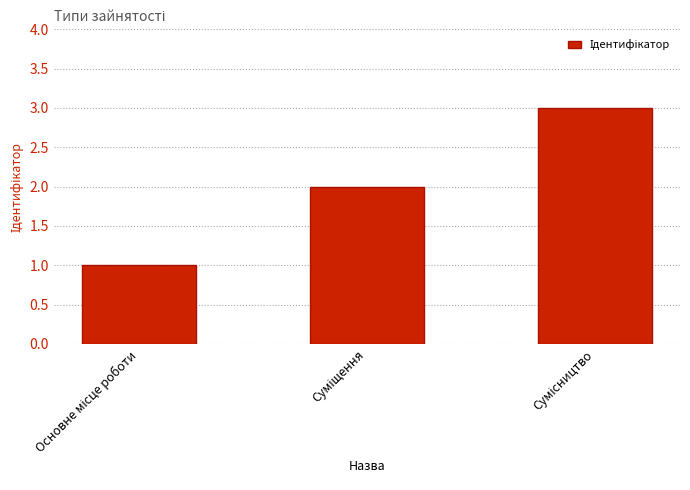

What is the greatest value displayed?

3